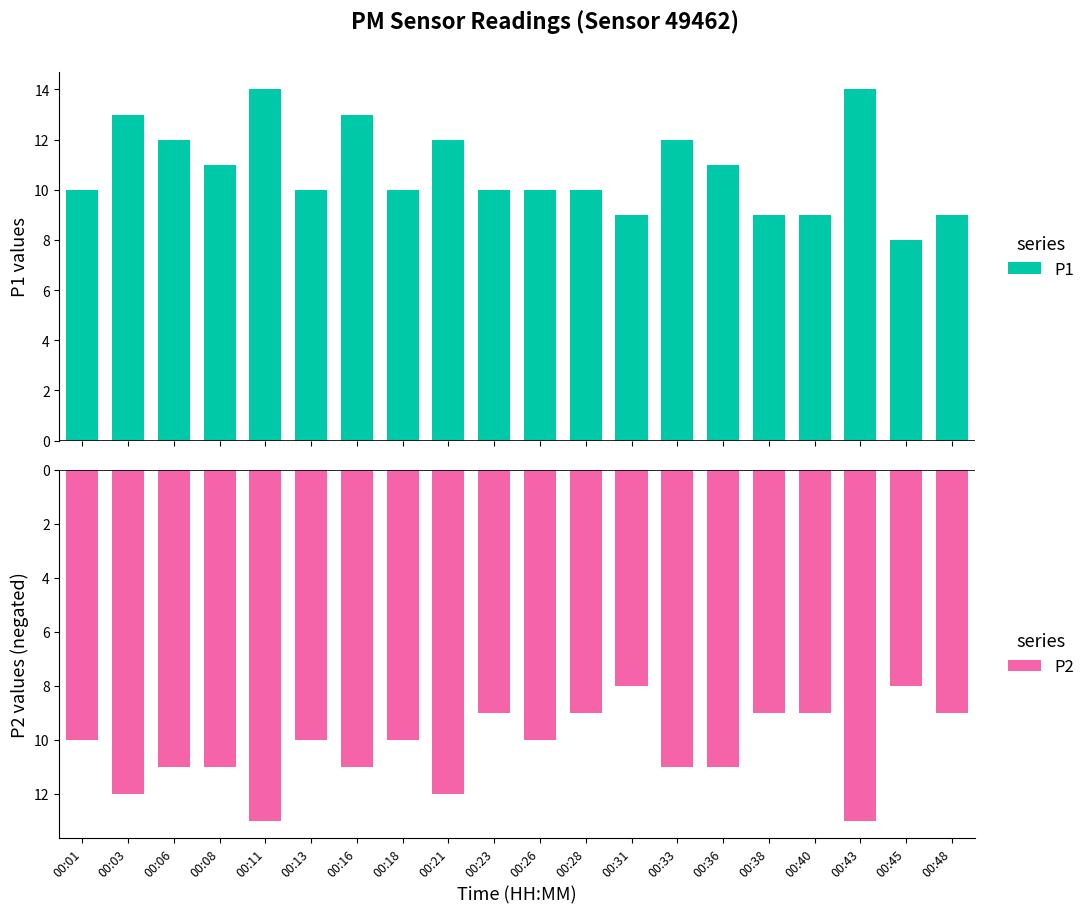

Does the chart contain any negative values?

Yes